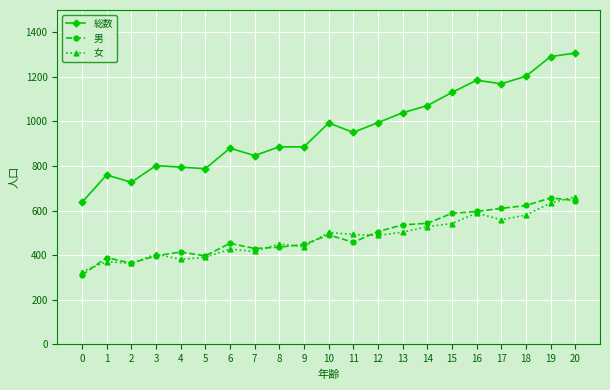

What is the approximate value of 男 at 18, to the nearest 10?

620